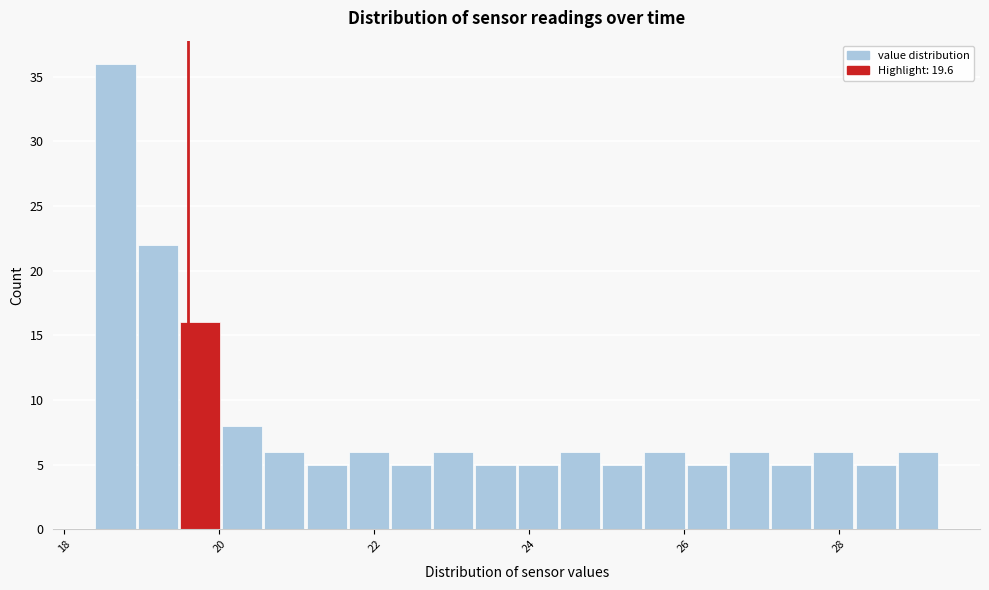

Around what value on the x-axis is the tallest bar? Give the approximate position of its centre, as read against the axis.

18.6